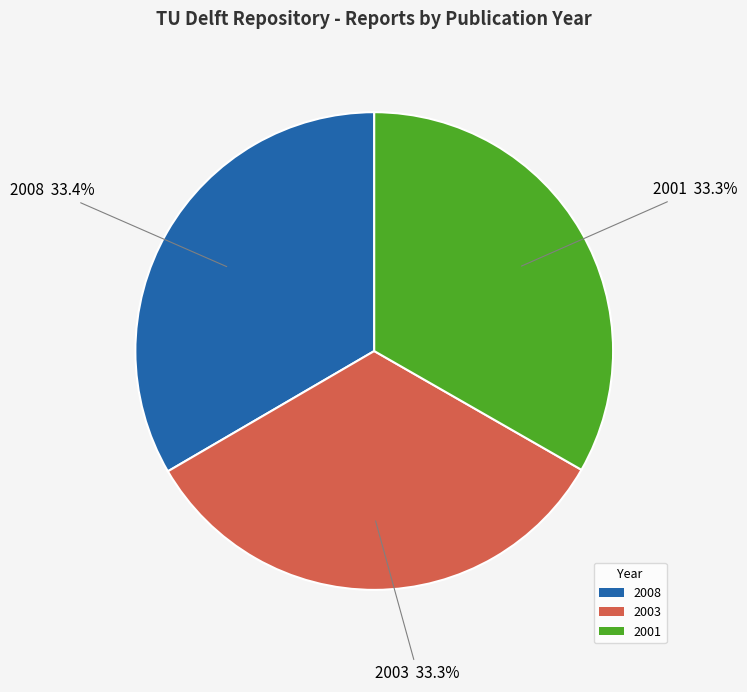

To the nearest percent, what is the average slice percentage?

33%